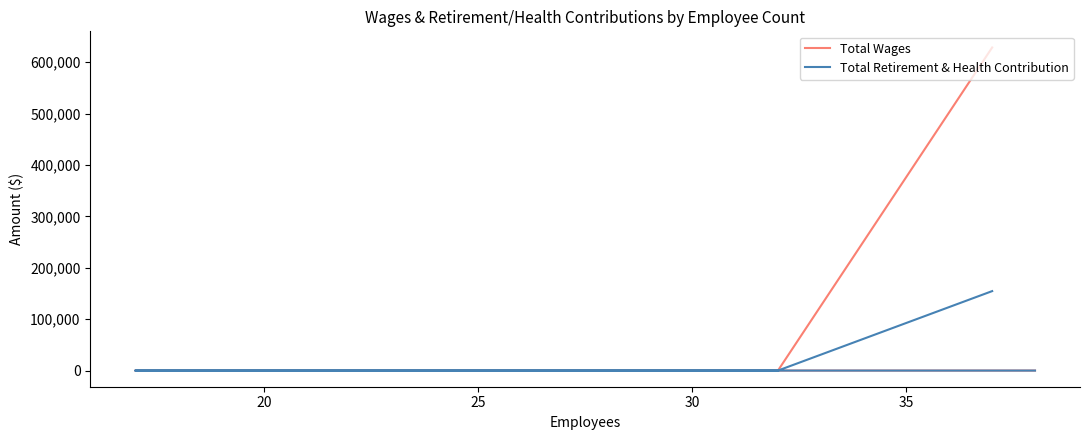

Which series has the largest total across all categories?

Total Wages